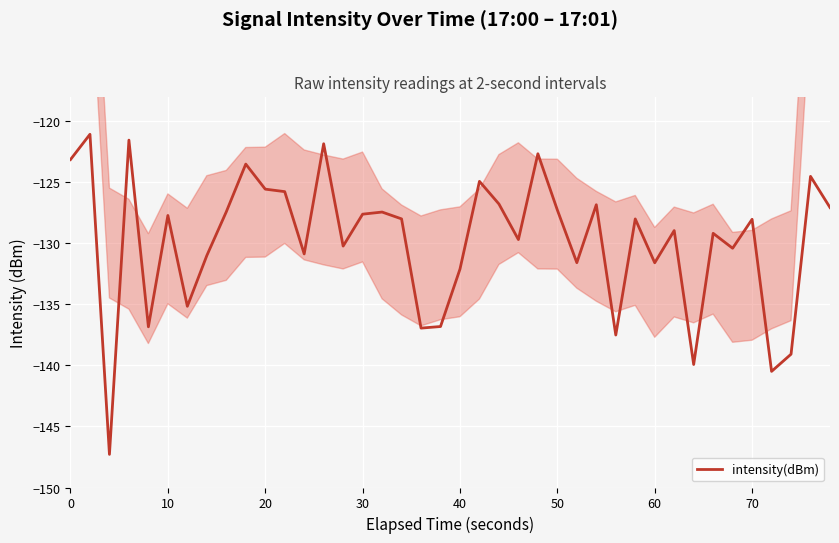

What is the minimum value shown in the chart?

-147.3